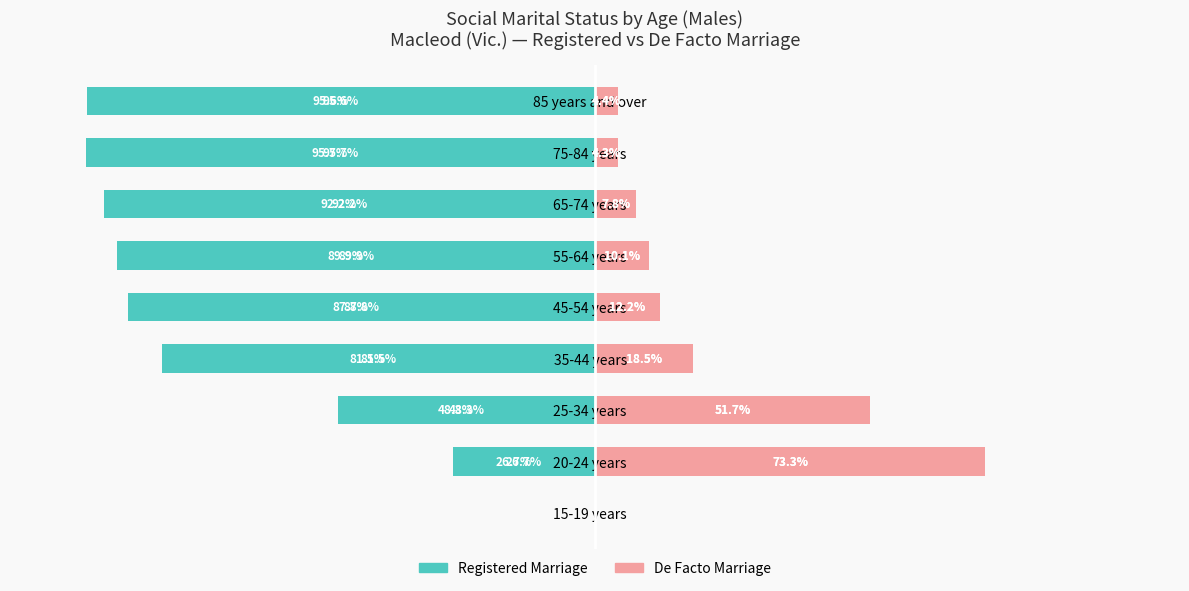

What is the minimum value for Registered Marriage?

-95.7